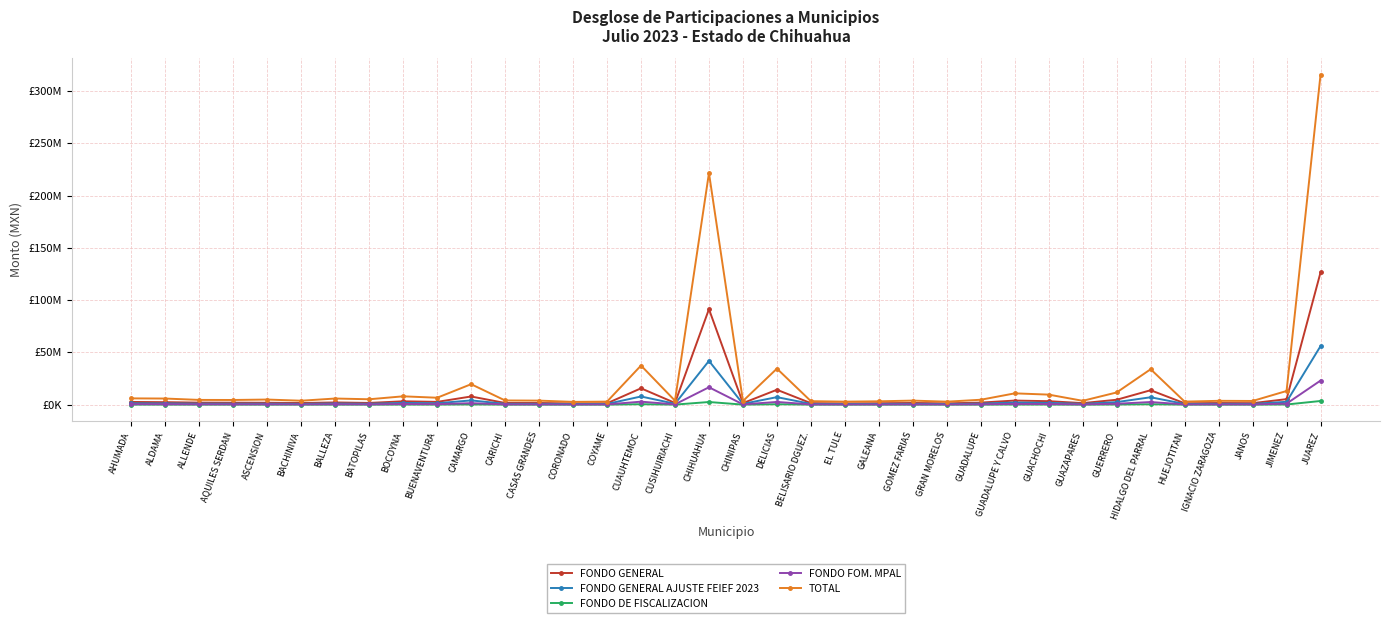

What are all the series names shown in the legend?

FONDO GENERAL, FONDO GENERAL AJUSTE FEIEF 2023, FONDO DE FISCALIZACION, FONDO FOM. MPAL, TOTAL